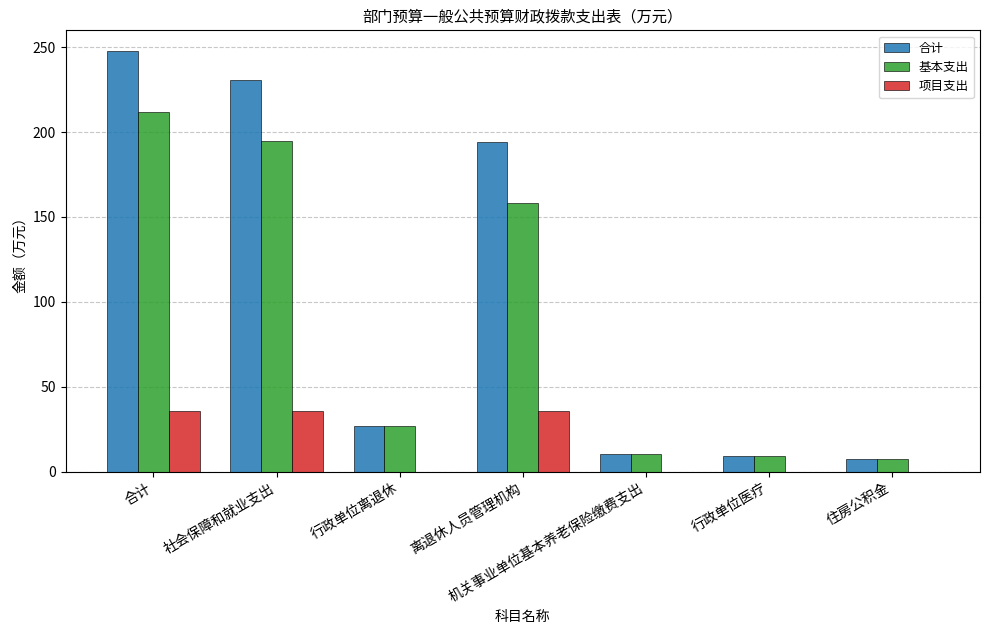

Are the bars horizontal?

No